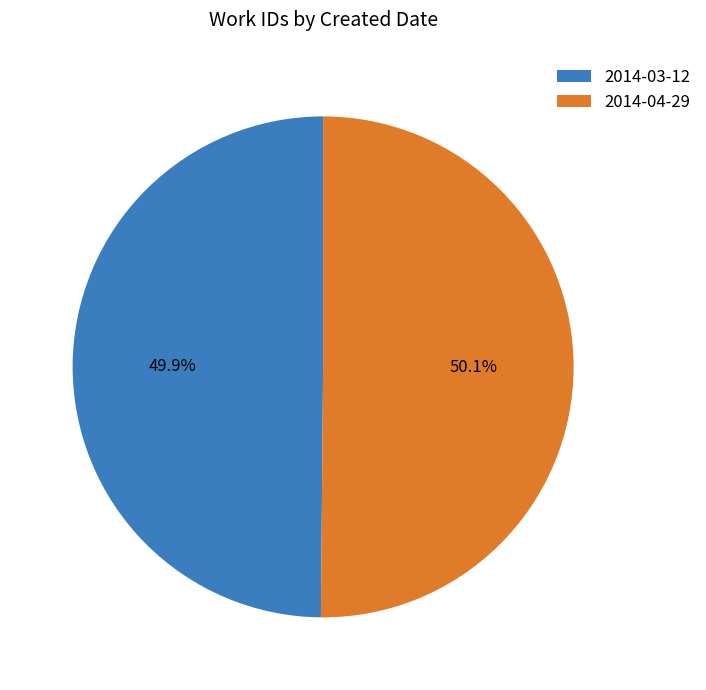

Combined, what portion of the pie is 2014-04-29 and 2014-03-12?

100.0%